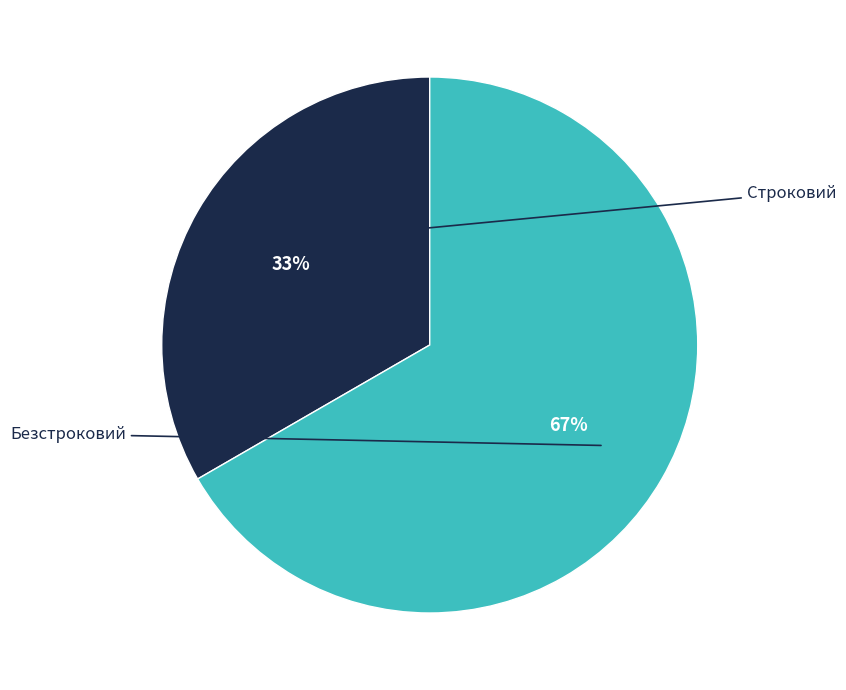

Count the number of slices in the pie.

2